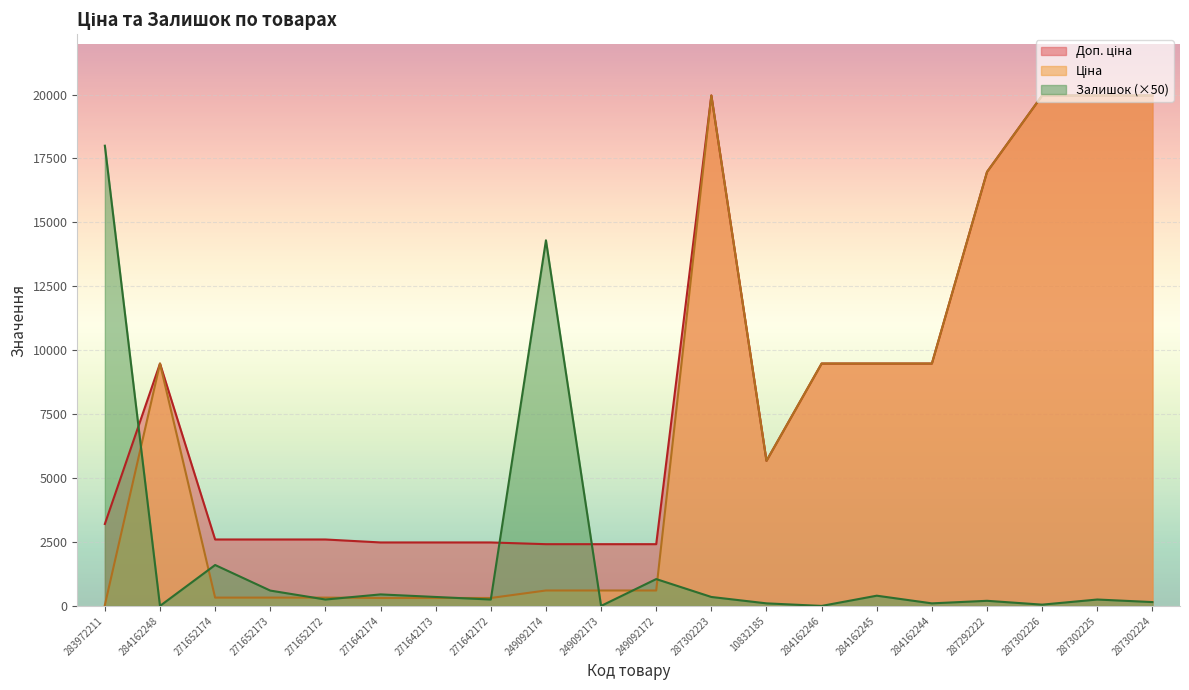

Rank the series by their maximum value, from highest to lowest.

Доп. ціна, Ціна, Залишок